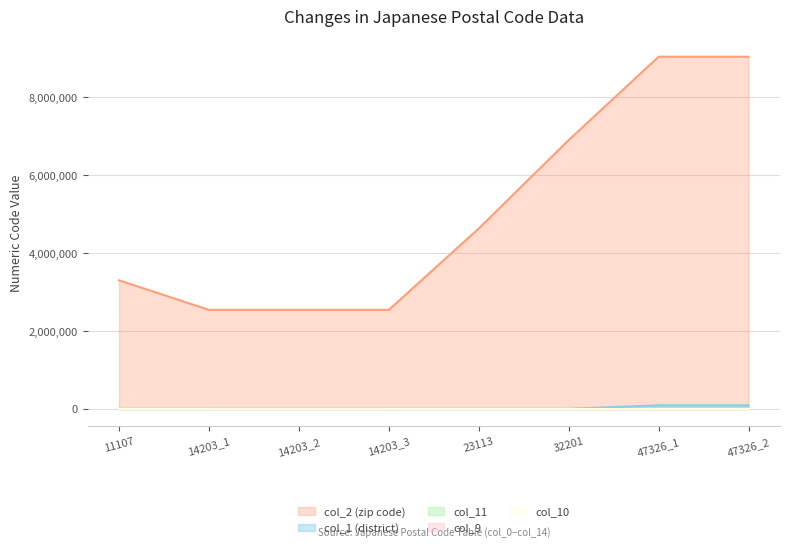

True or false: col_2 and col_1 intersect in this chart.

False